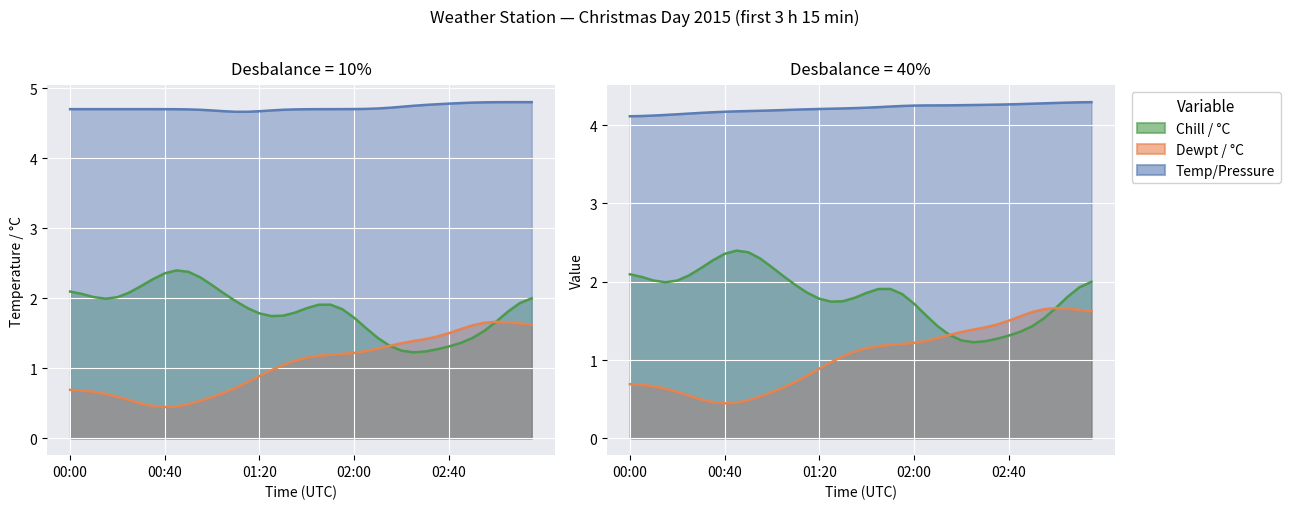

How many interior local valleys does the Dewpt / °C series have?

1